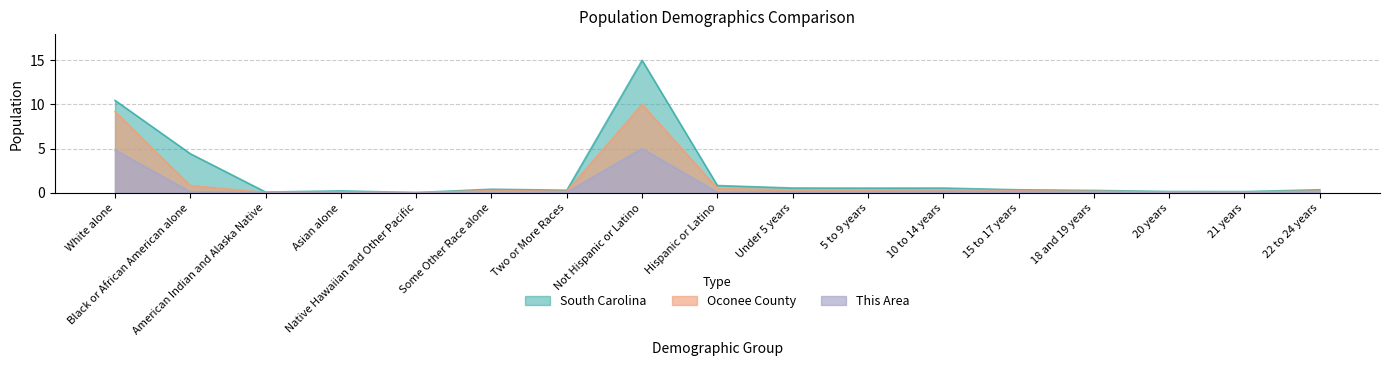

True or false: Oconee County and South Carolina intersect in this chart.

False